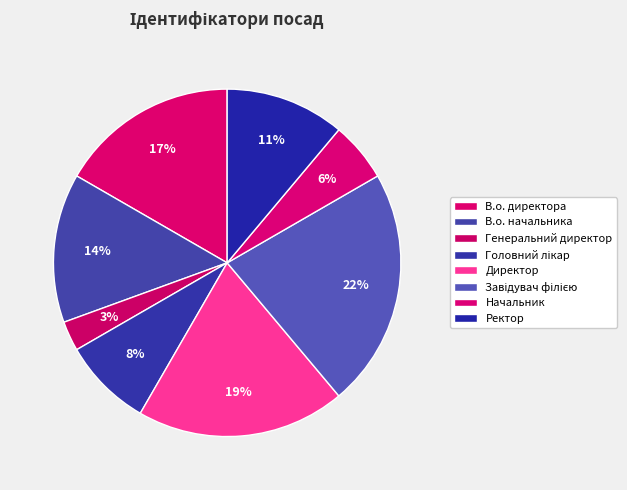

Which slice is the smallest?

Генеральний директор